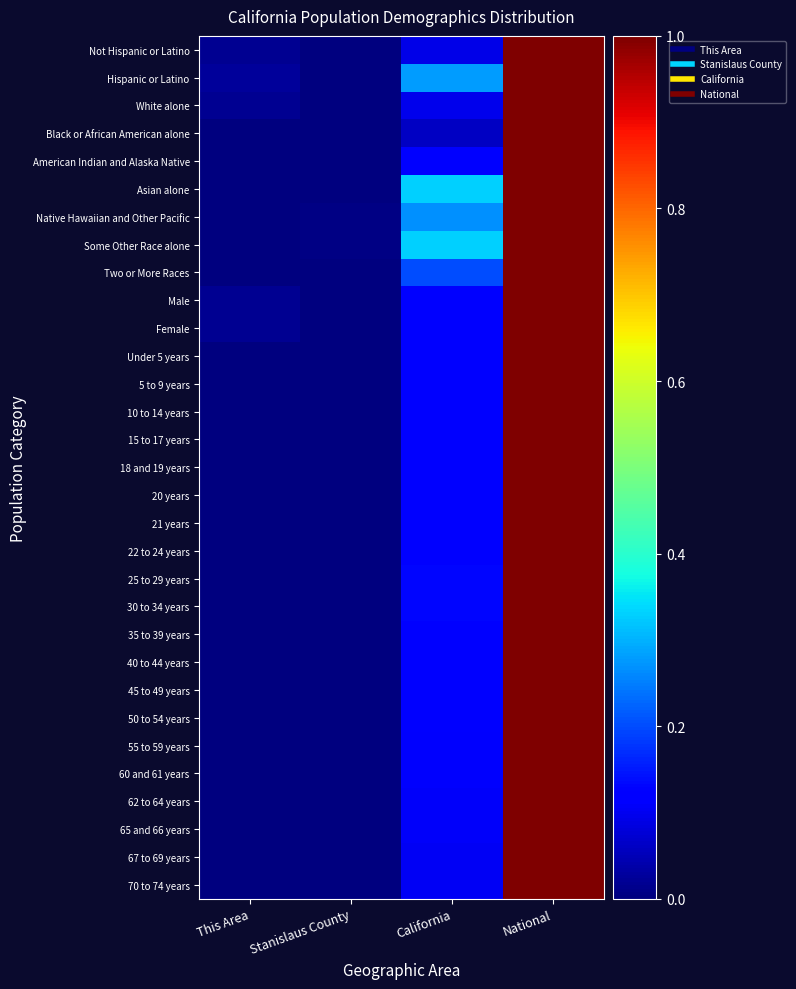

What is the maximum value shown in the chart?

1.0